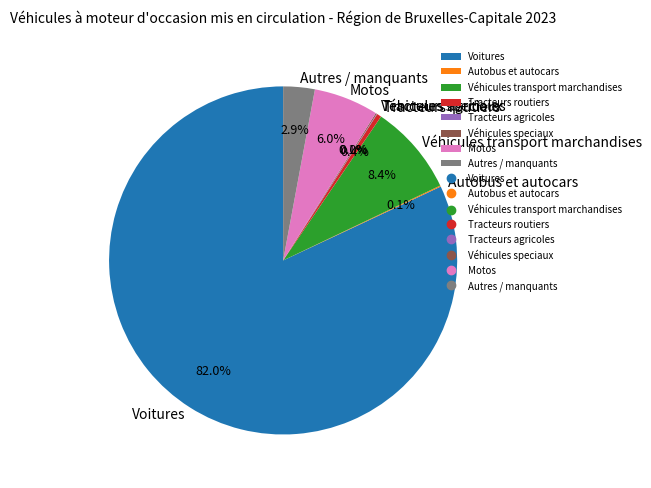

Is Voitures the majority of the pie?

Yes